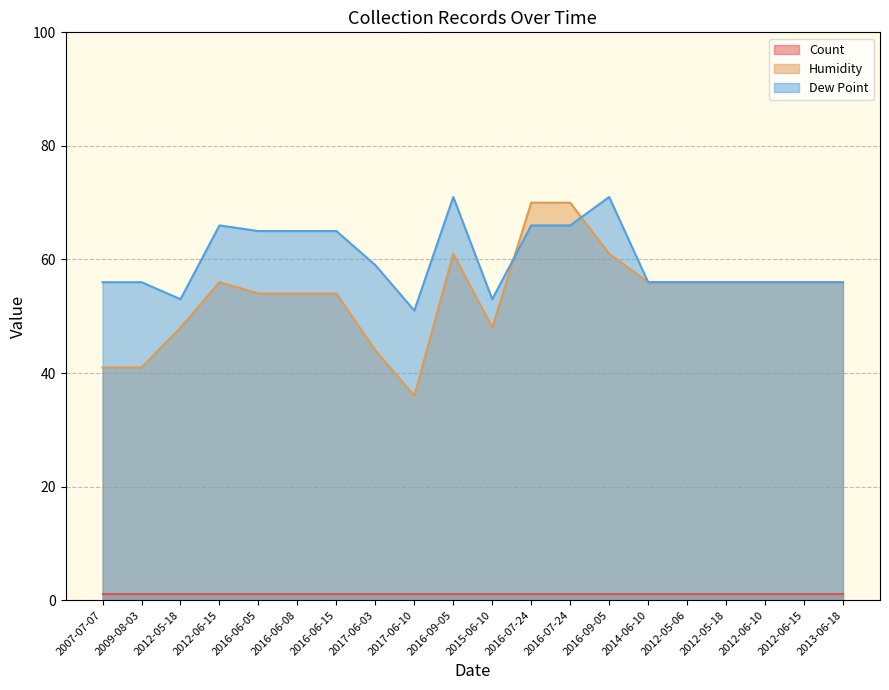

What is the total value across all series at 2009-08-03?

98